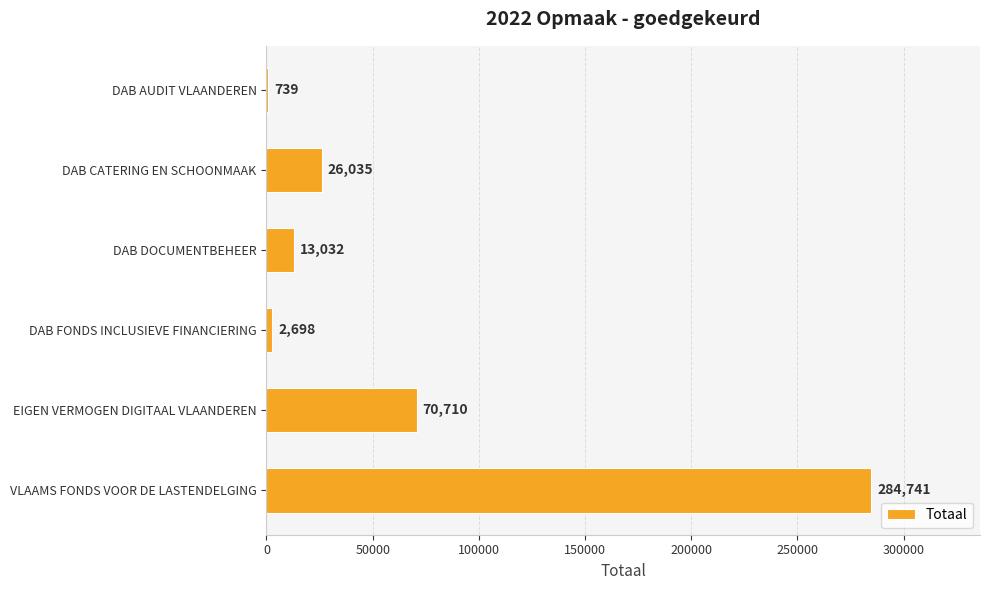

Between DAB DOCUMENTBEHEER and DAB CATERING EN SCHOONMAAK, which is larger?

DAB CATERING EN SCHOONMAAK